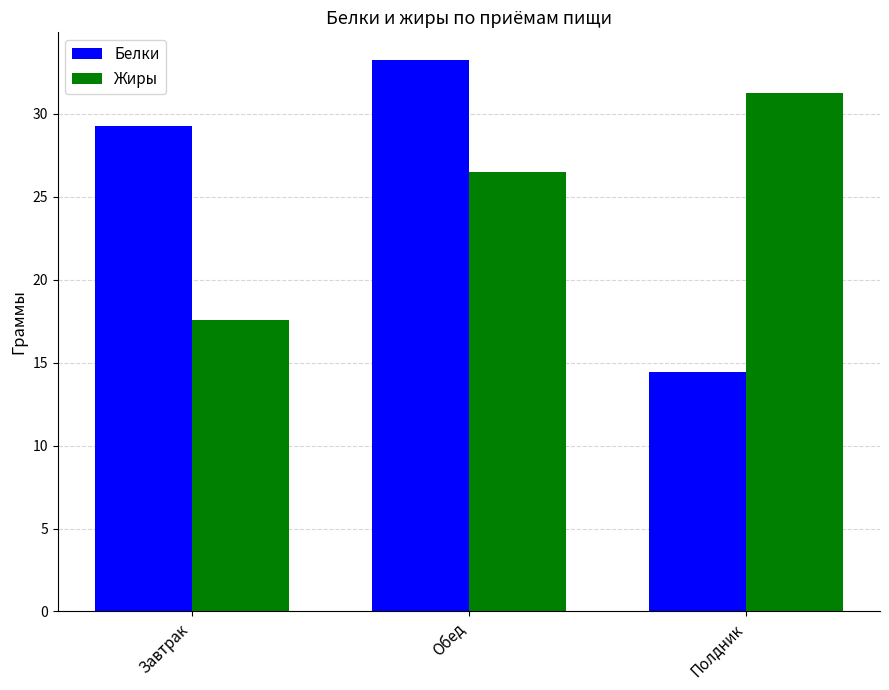

What are all the series names shown in the legend?

Белки, Жиры